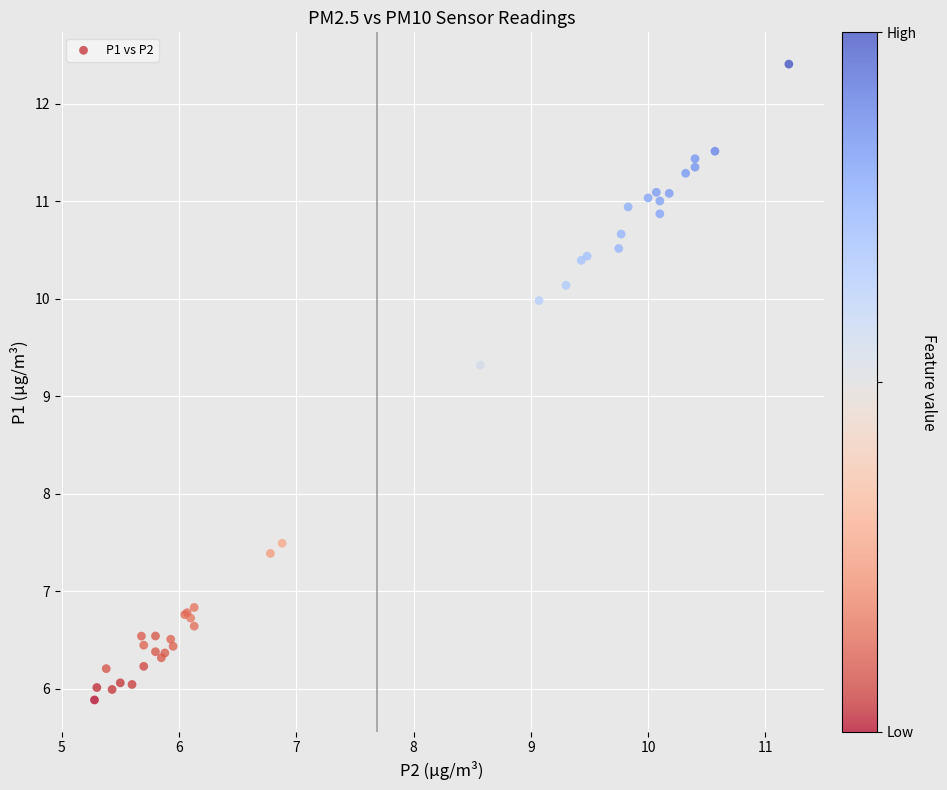

What Y value in the scatter plot is closest to 9?

9.3